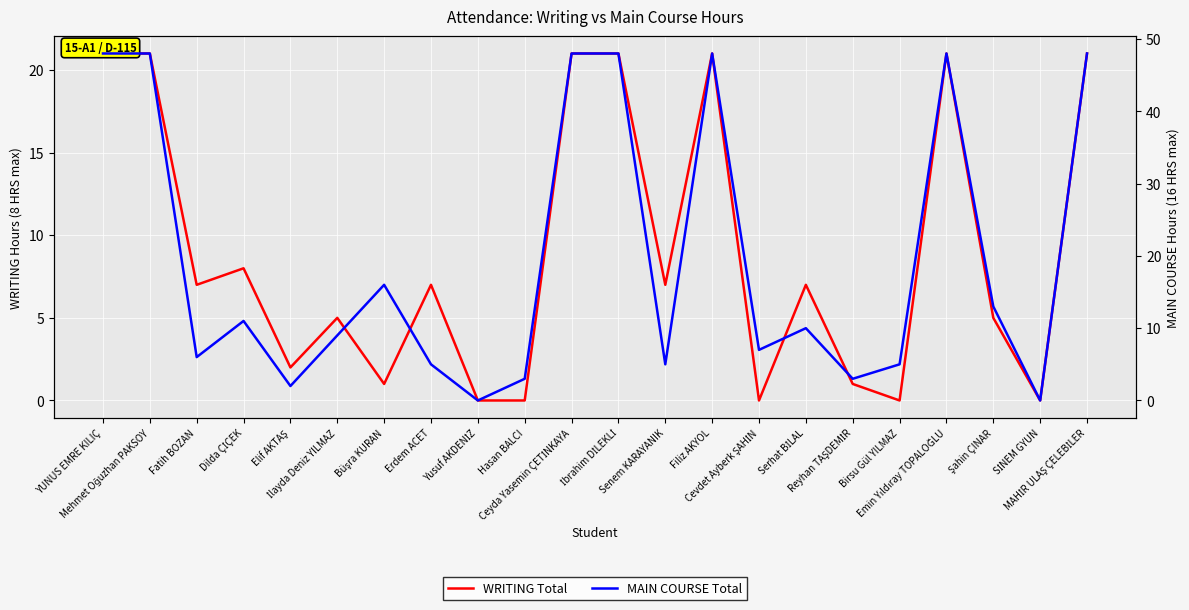

At which category does MAIN COURSE Total reach its first local peak?

Dilda ÇİÇEK